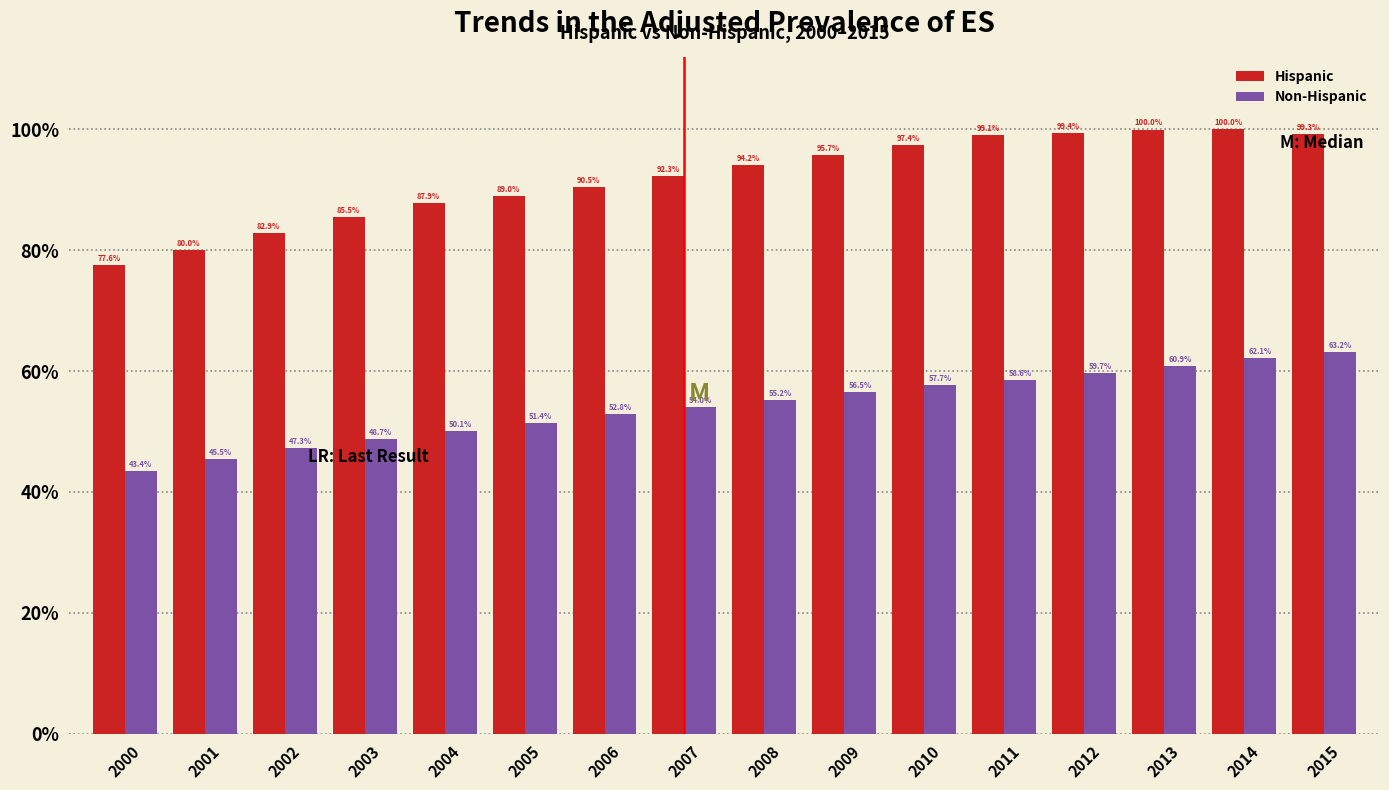

What are all the series names shown in the legend?

Hispanic, Non-Hispanic